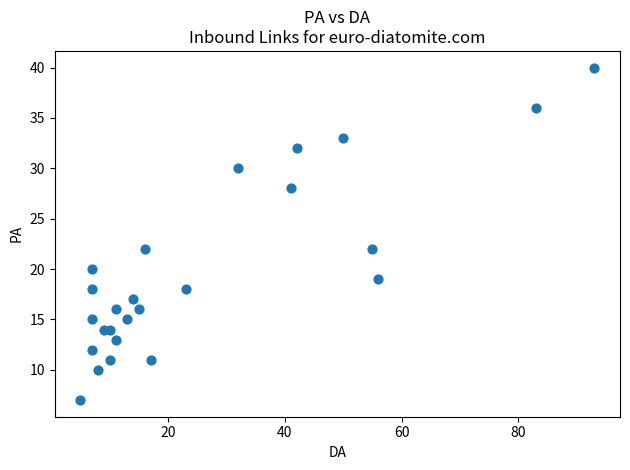

What is the range of X values (max minus min)?

88